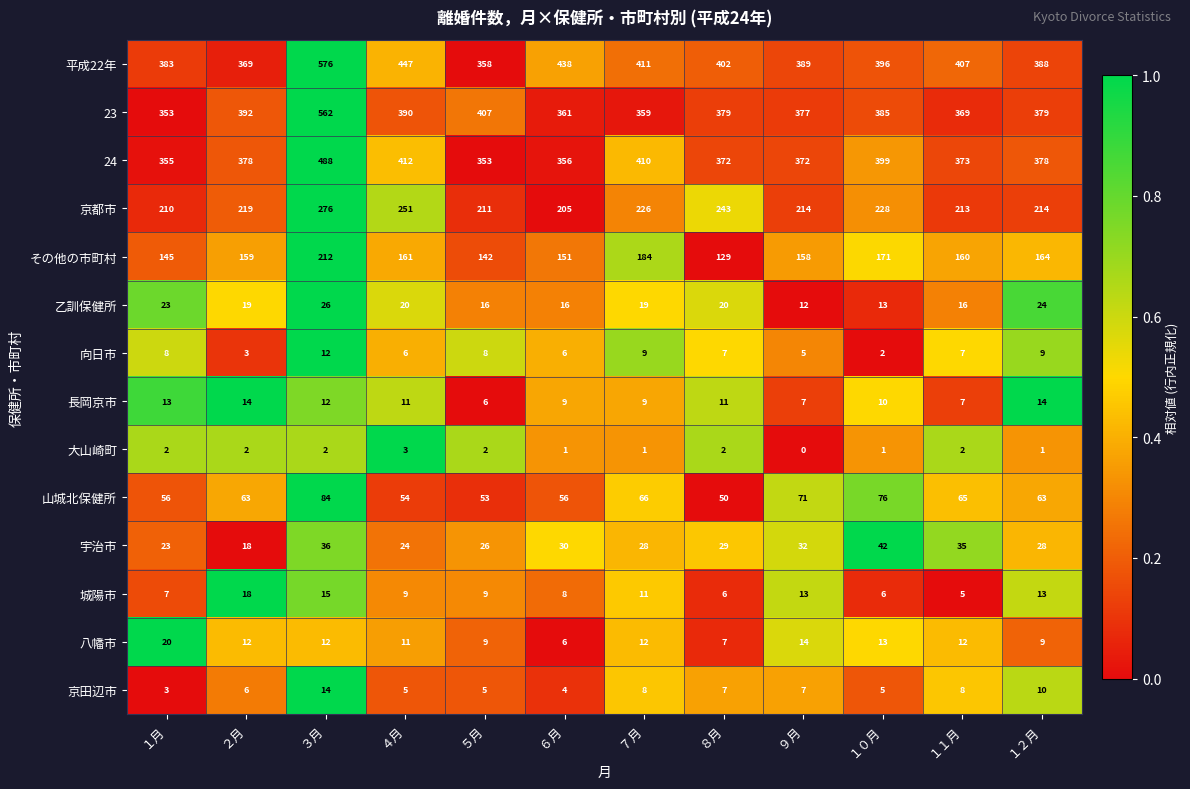

What is the sum of the 長岡京市 values at １０月 and ９月?

17